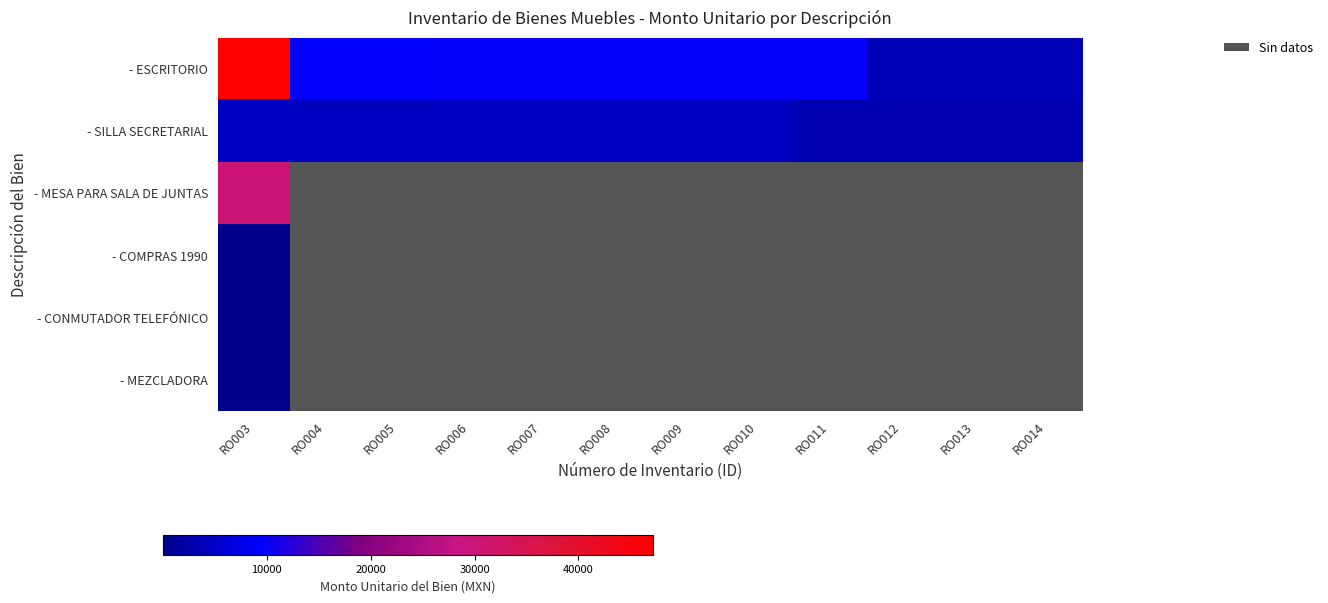

At which category does the chart reach its minimum across all series?

RO003